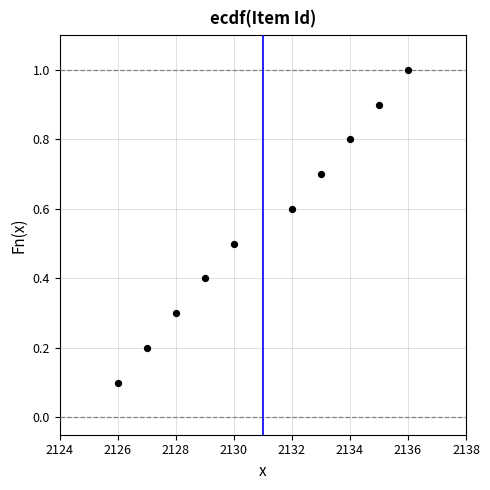

What is the average Y value?

0.6